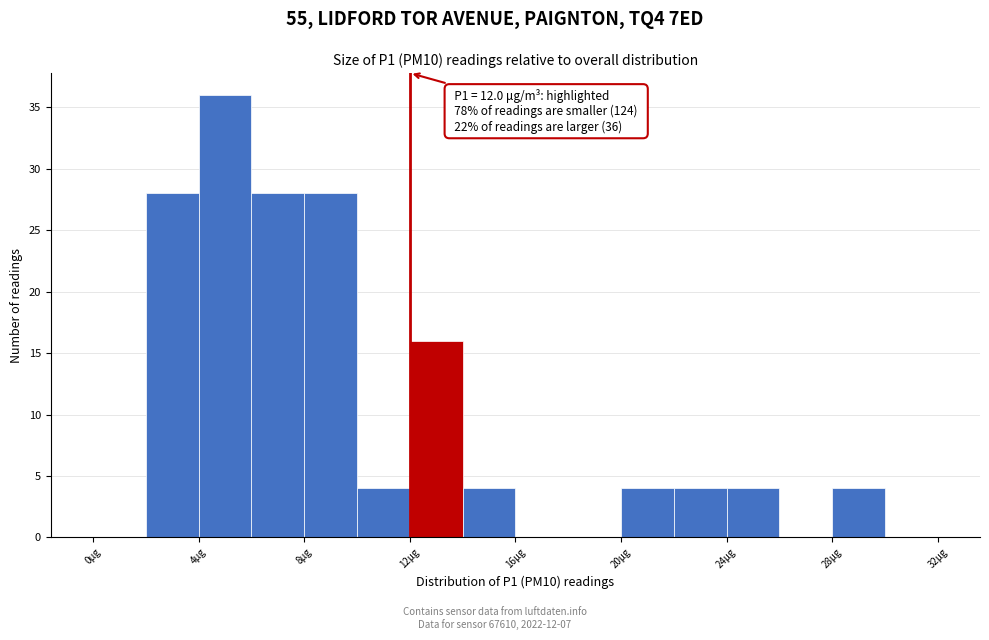

Over which range of the x-axis is the bar tallest?

4 to 6